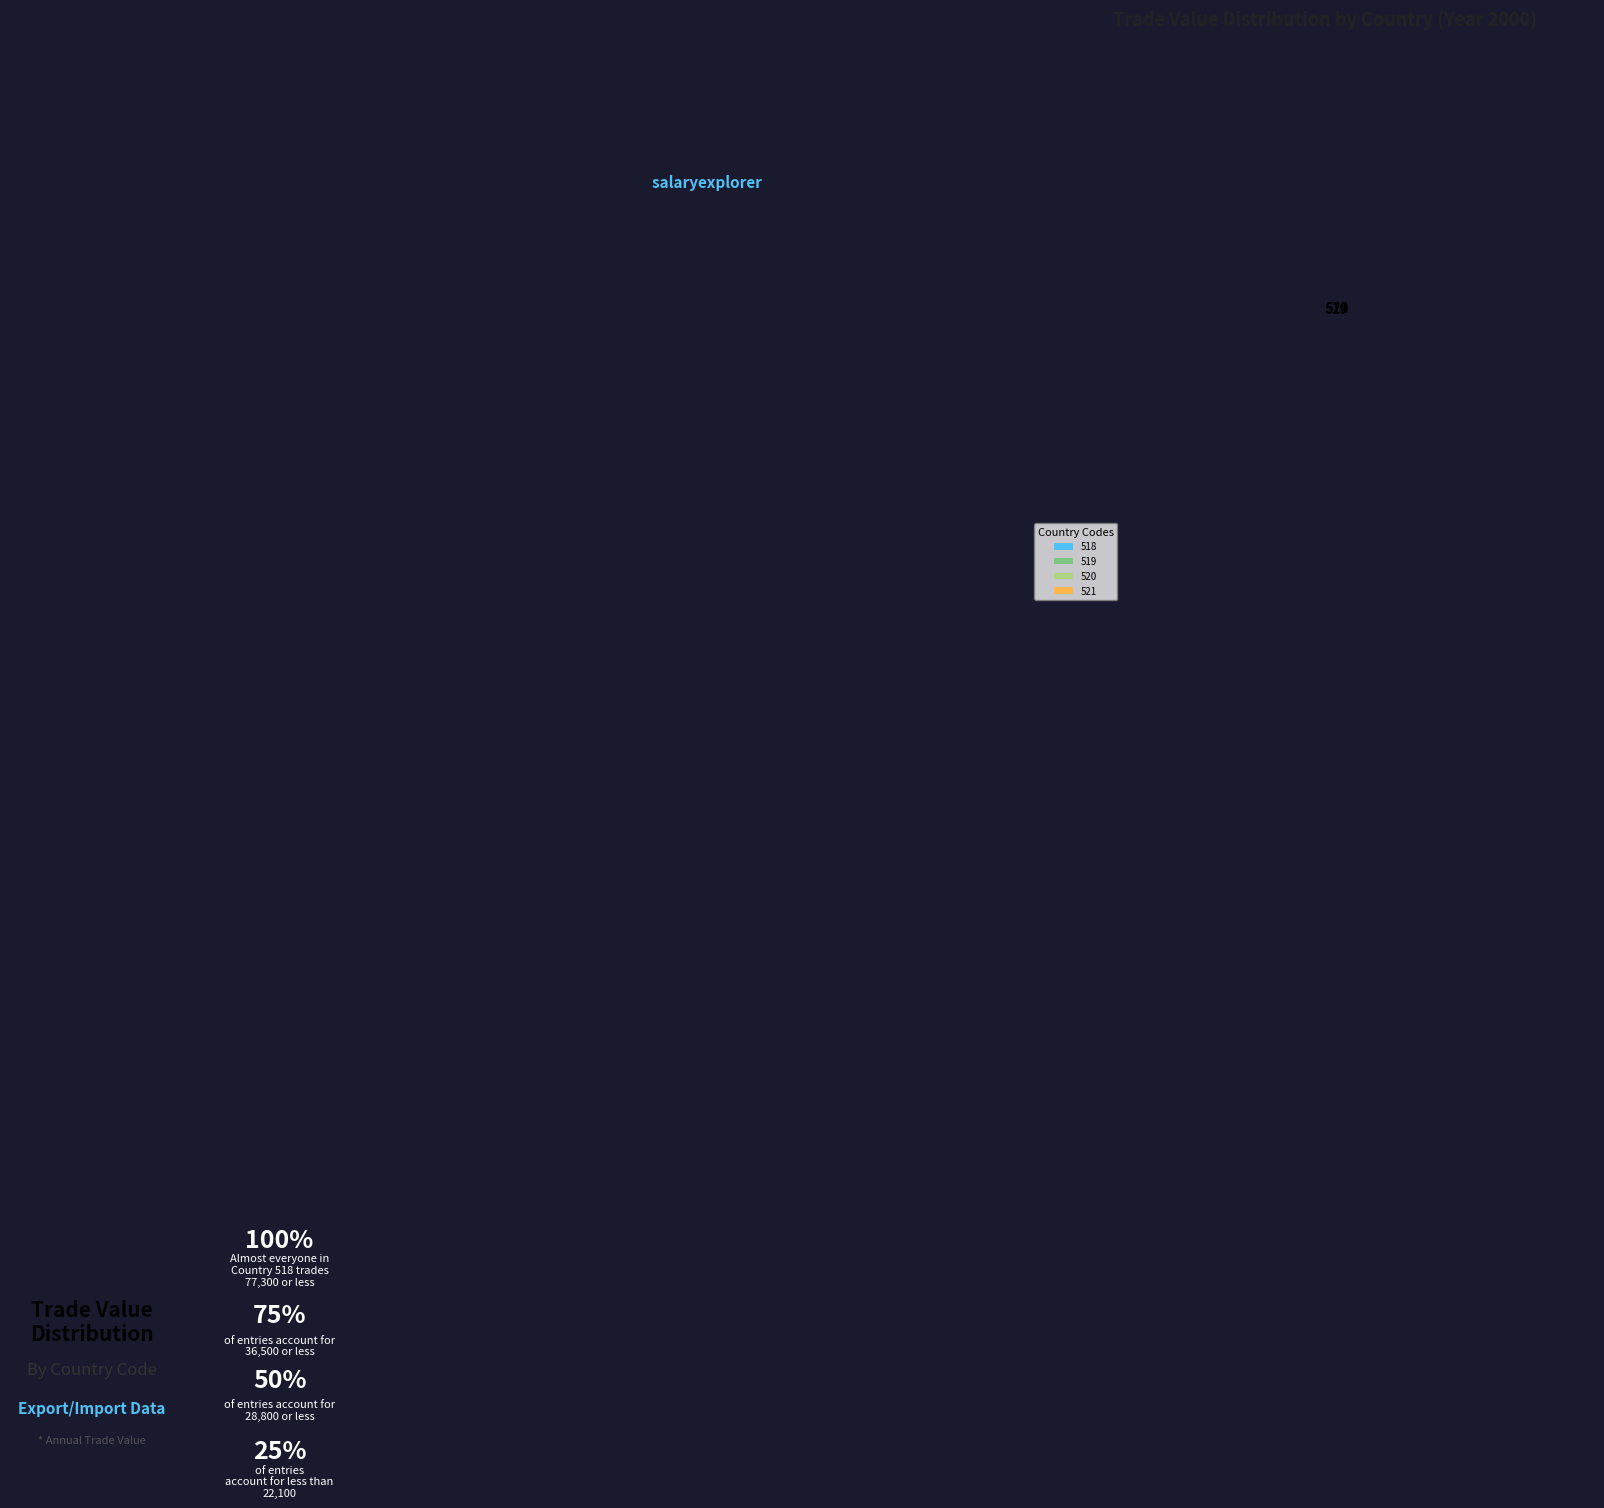

What is the largest slice in the pie chart?

520